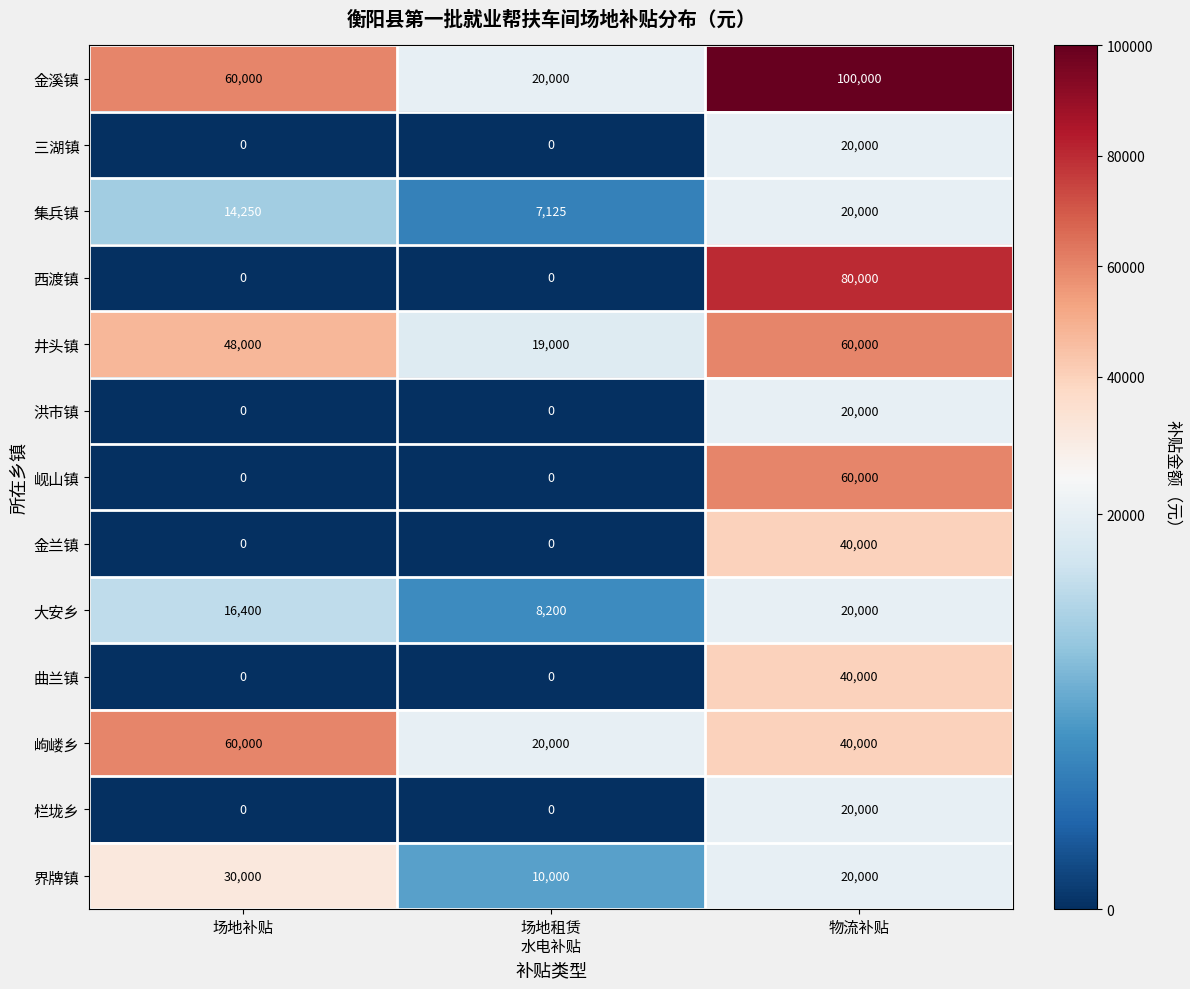

True or false: 界牌镇 has a value of 20000 at 物流补贴.

True